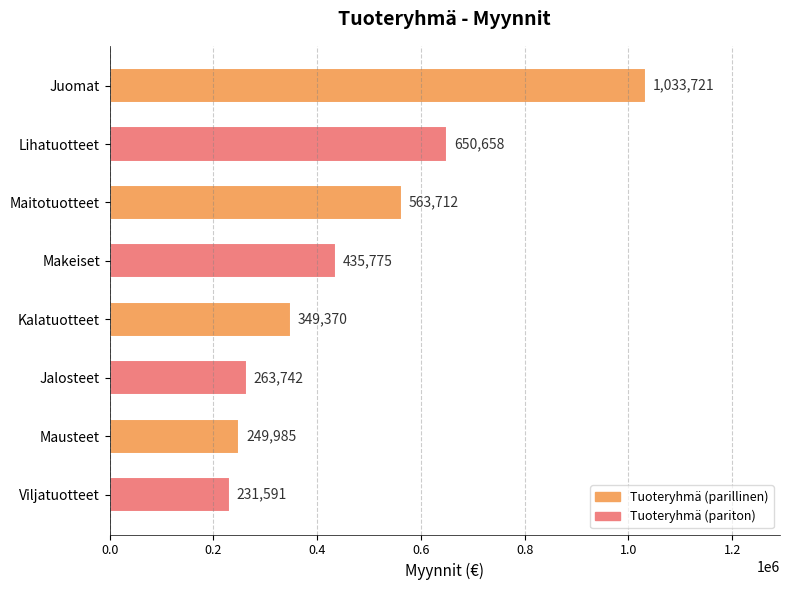

The chart shows a value of 349370.2 at Kalatuotteet. True or false?

True